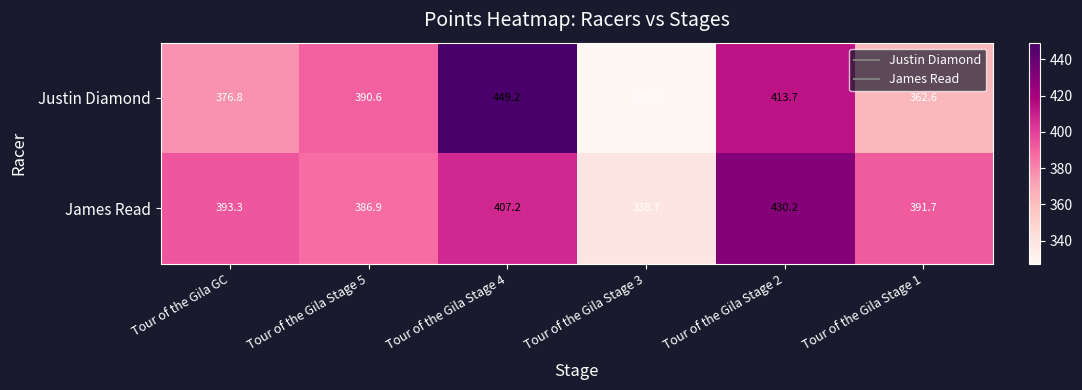

What is the minimum value for Justin Diamond?

327.3